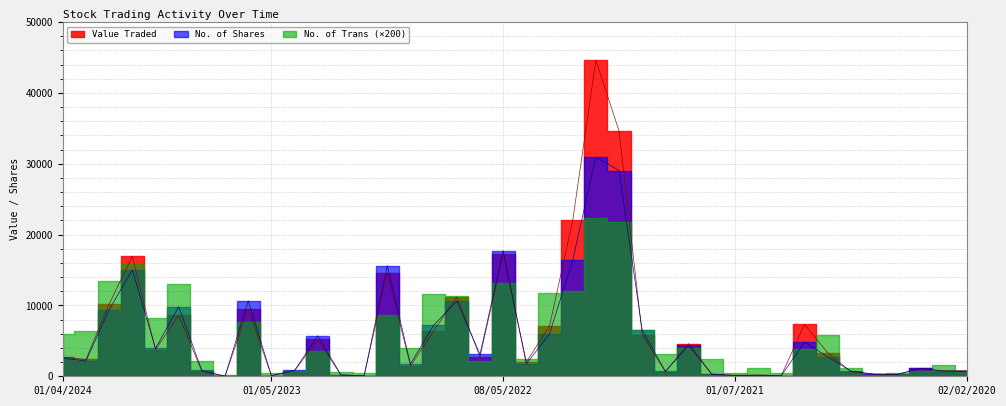

Which series changed the most between 01/06/2021 and 02/05/2021?

Value Traded